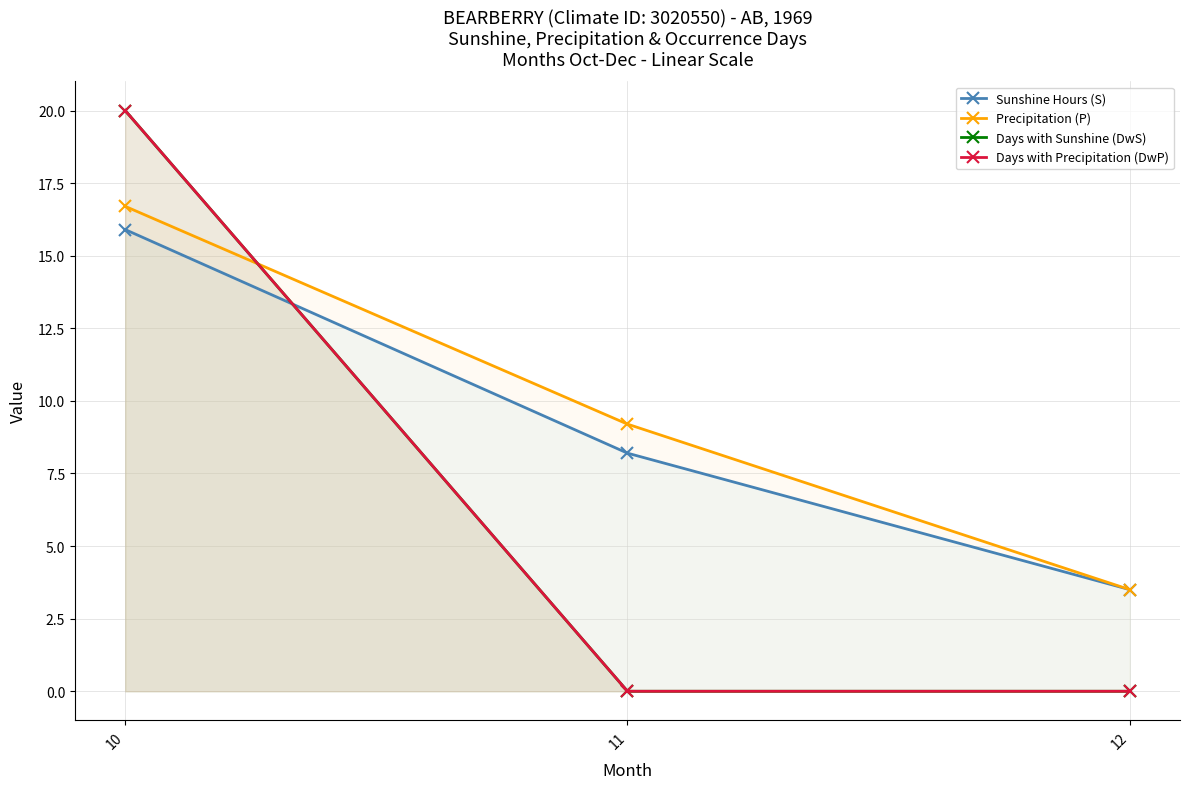

What is the difference between the maximum and minimum values in the Sunshine Hours (S) series?

12.4